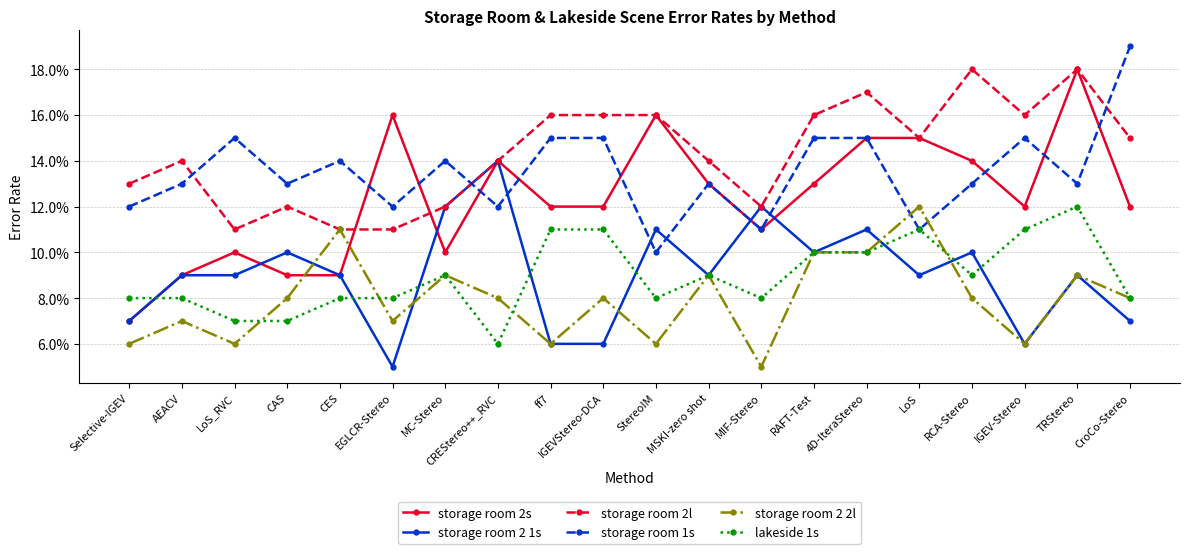

Is this an area chart (filled region under the line)?

No